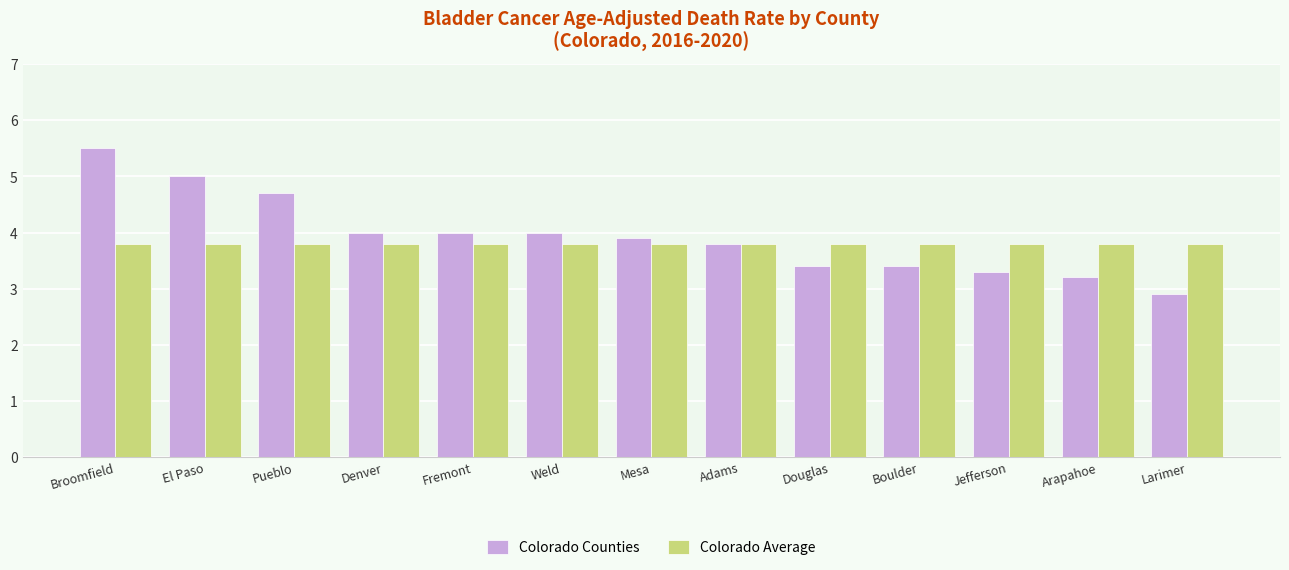

What is the average value of the Colorado Counties series?

3.9